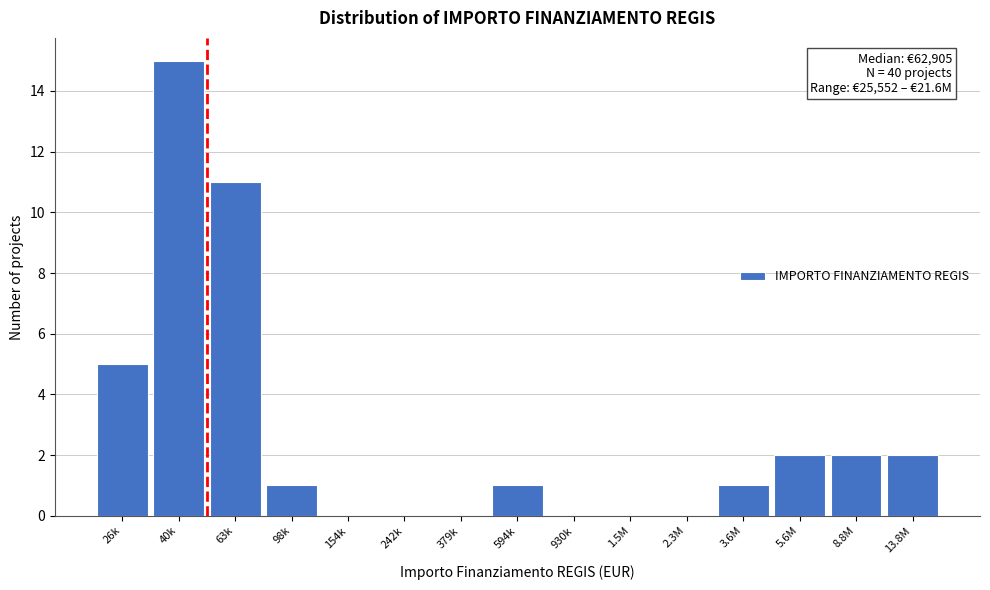

Reading right to left, transcribe all the data shown in this chart.

13.8M=2	8.8M=2	5.6M=2	3.6M=1	2.3M=0	1.5M=0	930k=0	594k=1	379k=0	242k=0	154k=0	98k=1	63k=11	40k=15	26k=5